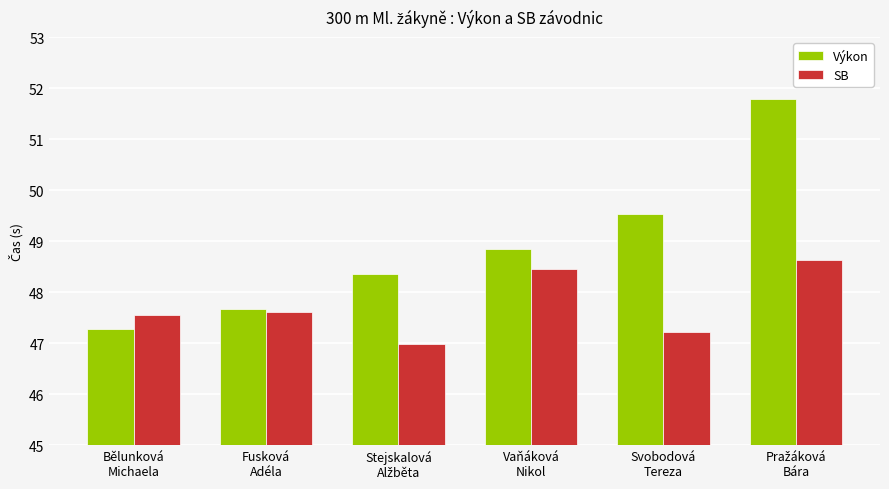

At how many categories does at least one series exceed 51?

1